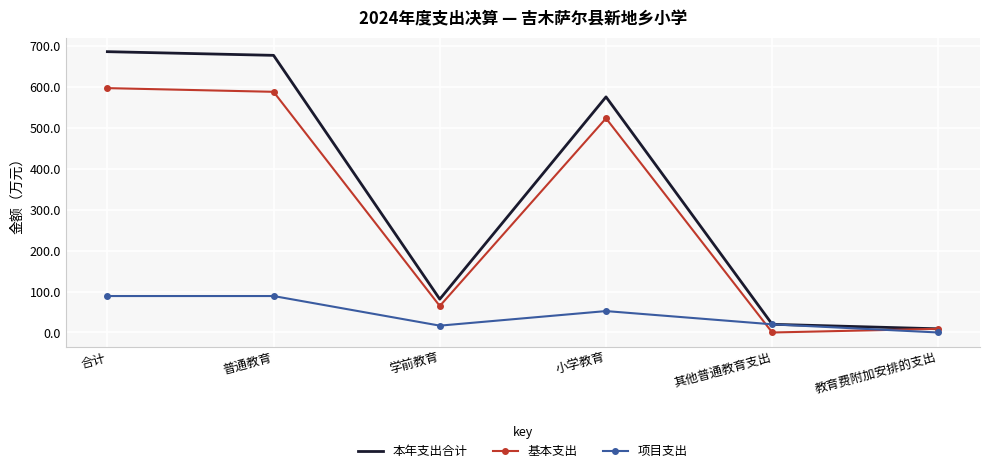

Is the value of 本年支出合计 at 普通教育 greater than the value of 基本支出 at 教育费附加安排的支出?

Yes